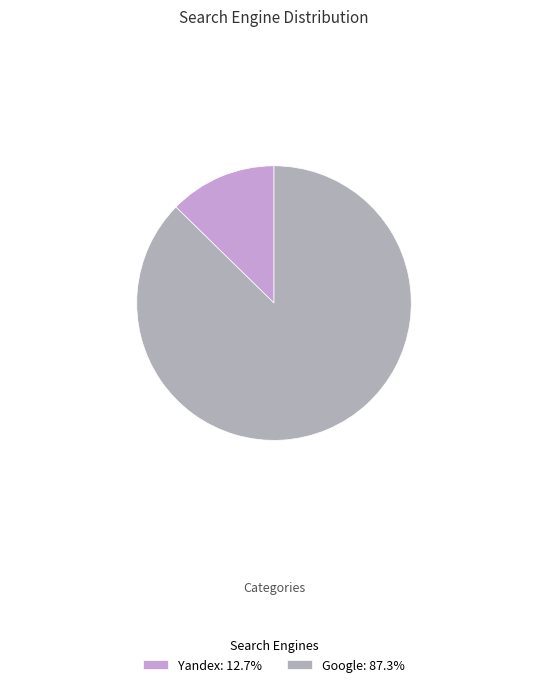

Does any single category account for the majority?

Yes